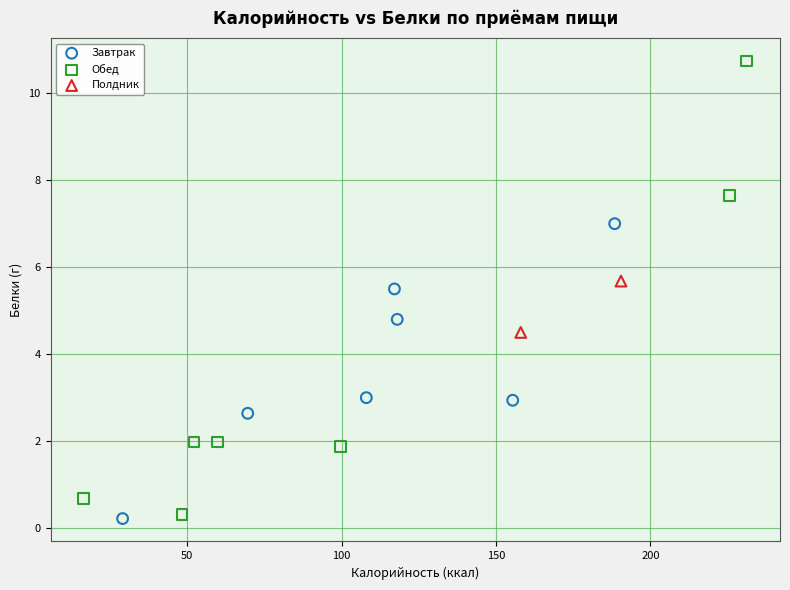

What are all the series names shown in the legend?

Завтрак, Обед, Полдник